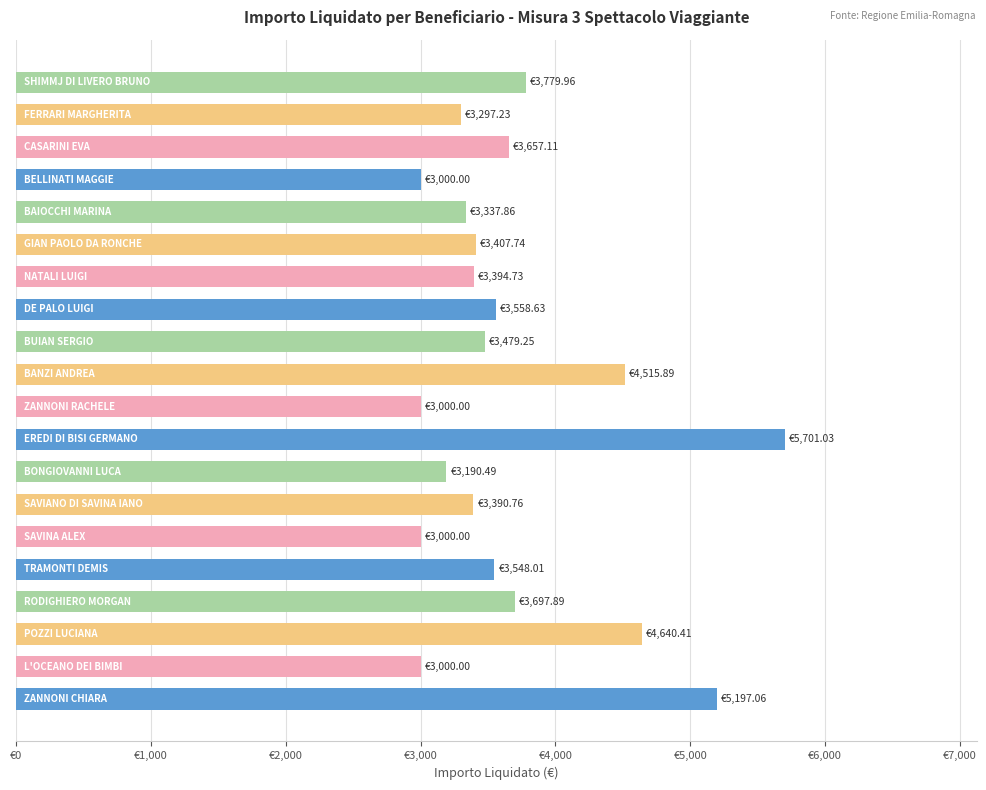

Are the bars horizontal?

Yes